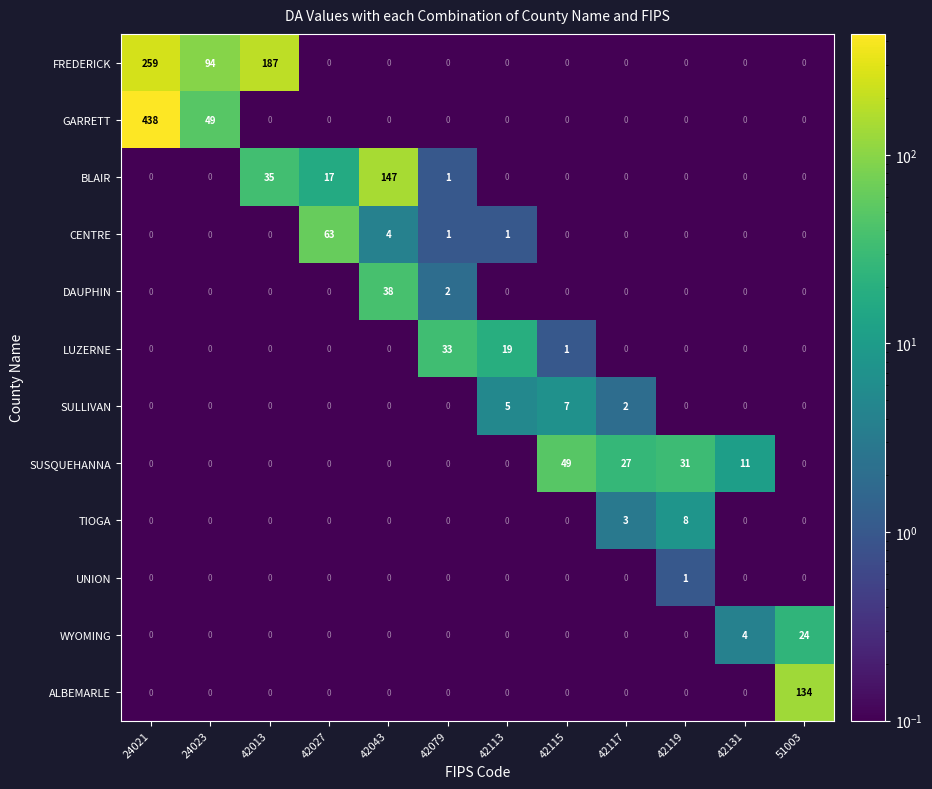

What is the smallest value displayed?

0